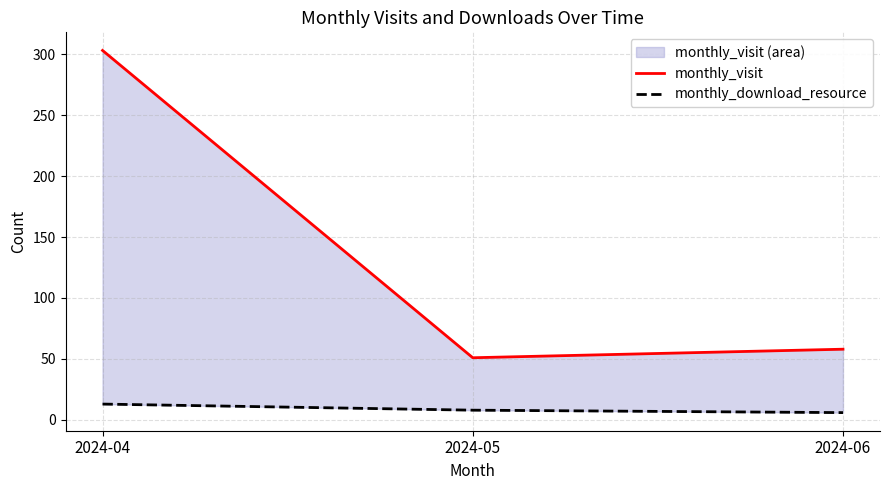

List the series in order of their overall mean, highest first.

monthly_visit, monthly_download_resource